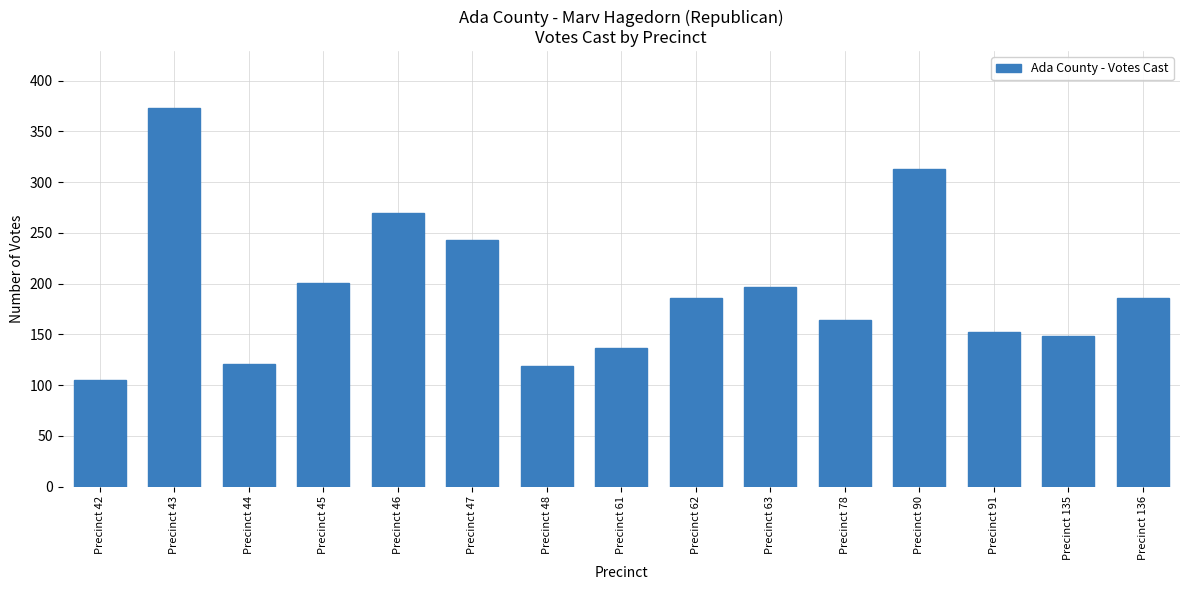

Does the chart contain stacked bars?

No